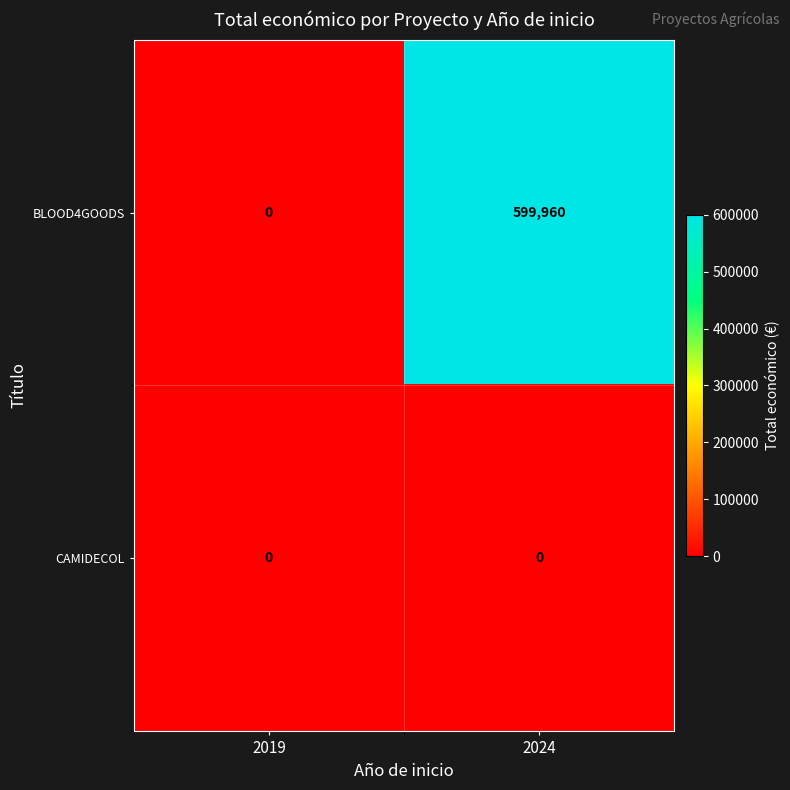

The value of BLOOD4GOODS at 2019 is 394401. True or false?

False